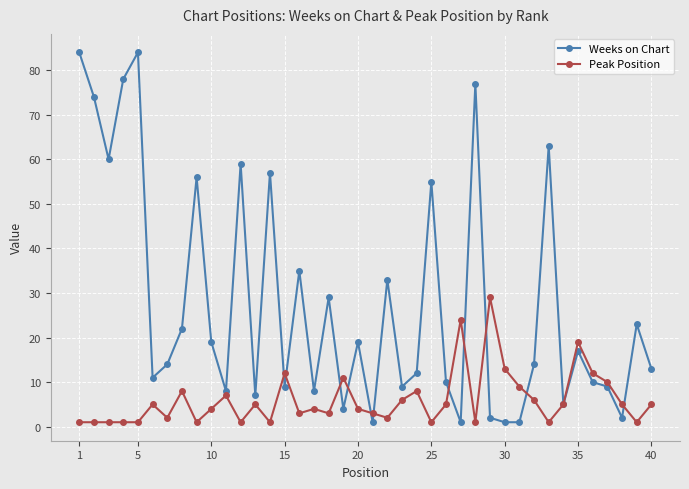

What is the greatest value displayed?

84